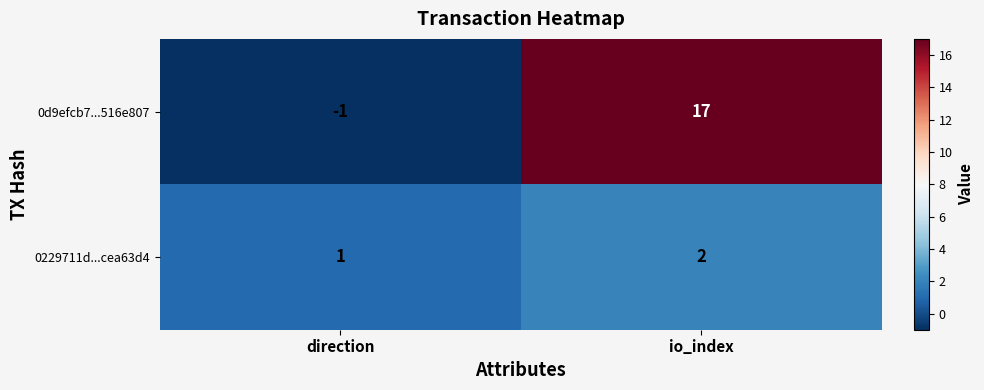

Which series changed the most between direction and io_index?

0d9efcb7...516e807